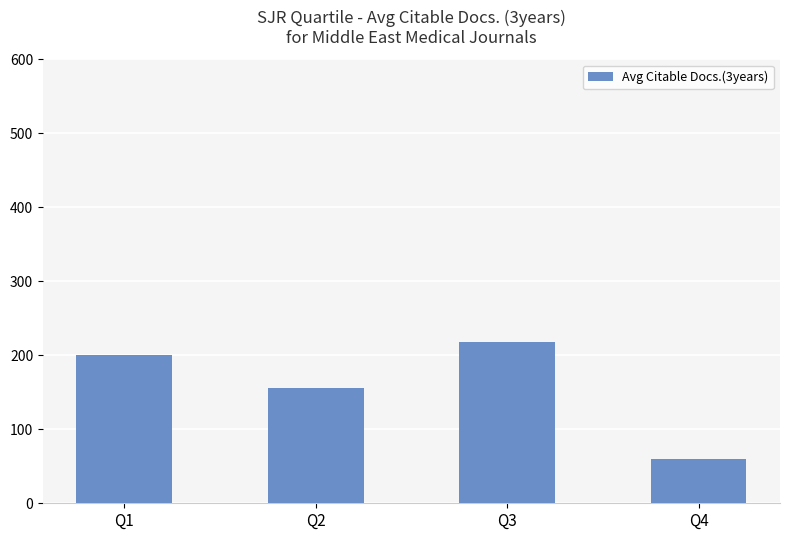

Are the bars horizontal?

No